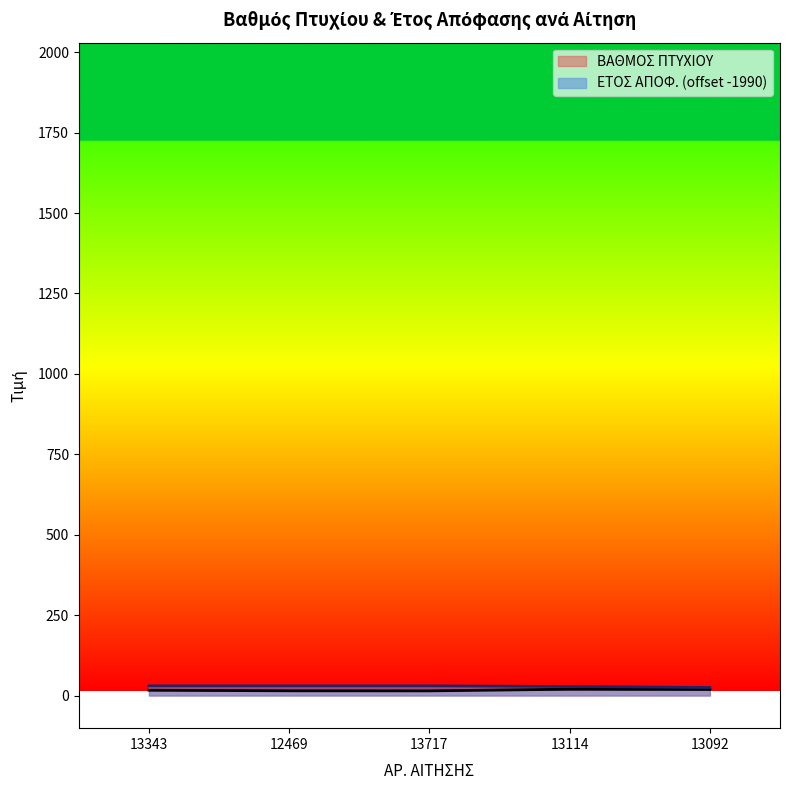

True or false: ΒΑΘΜΟΣ ΠΤΥΧΙΟΥ has a value of 14.7 at 12469.

True